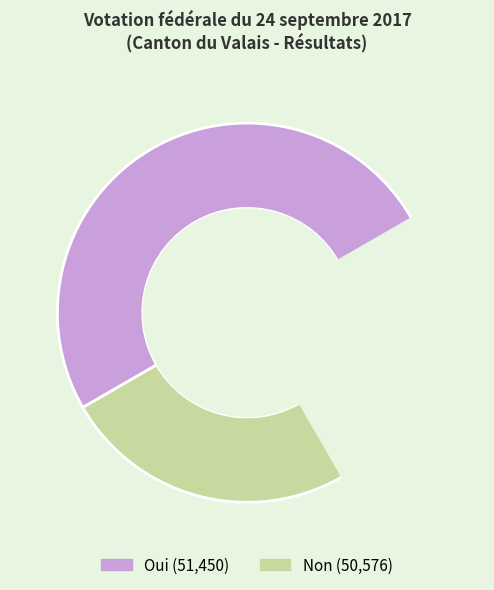

The Oui slice represents 50% of the pie. True or false?

True